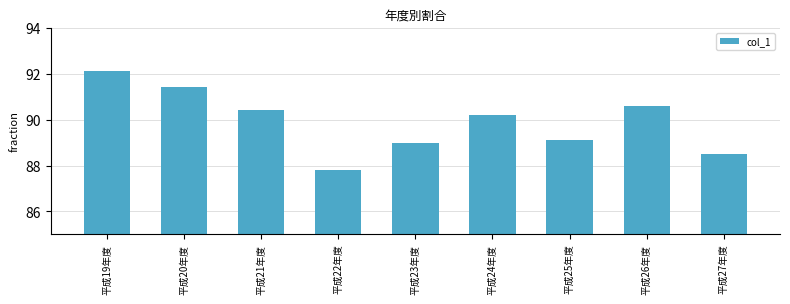

Reading right to left, list all the values displayed in this chart.

88.5	90.6	89.1	90.2	89.0	87.8	90.4	91.4	92.1